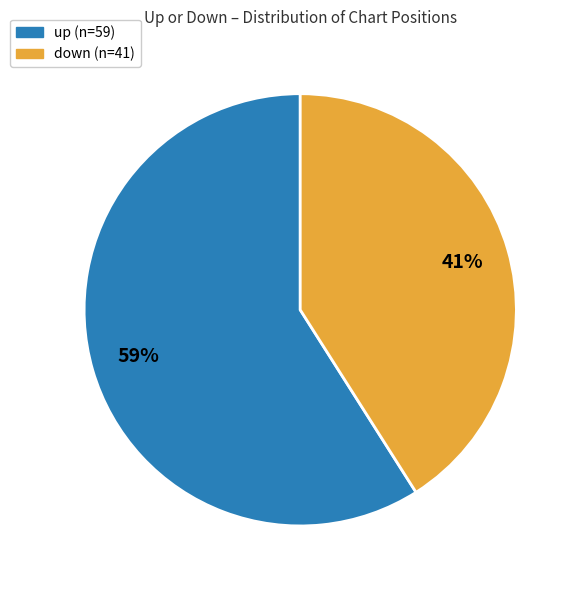

Rank the categories by value from lowest to highest.

down (n=41), up (n=59)